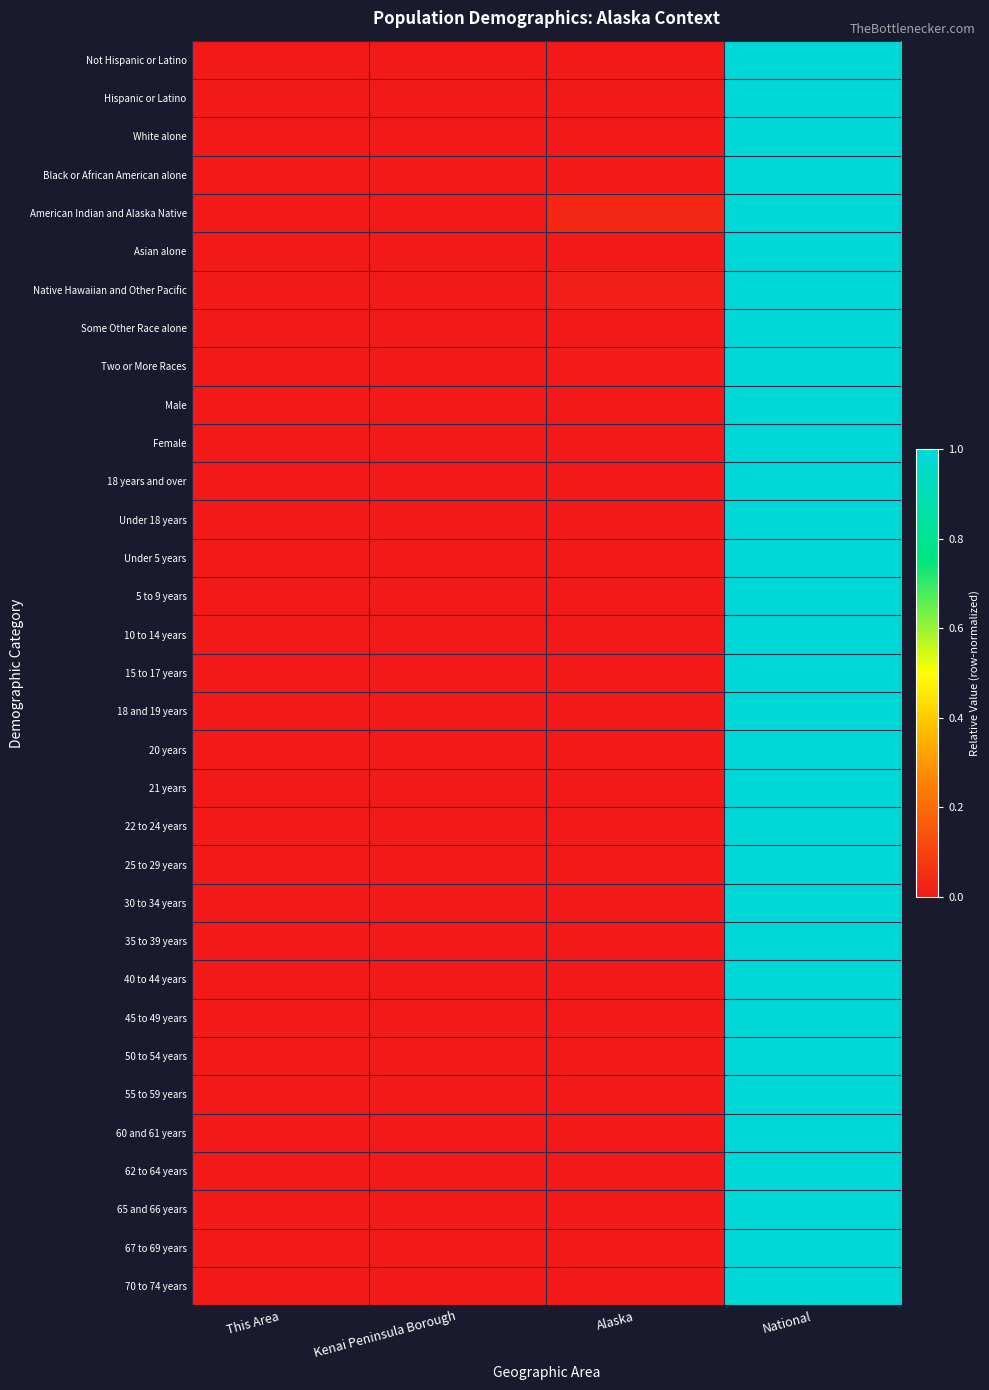

What is the maximum value shown in the chart?

1.0